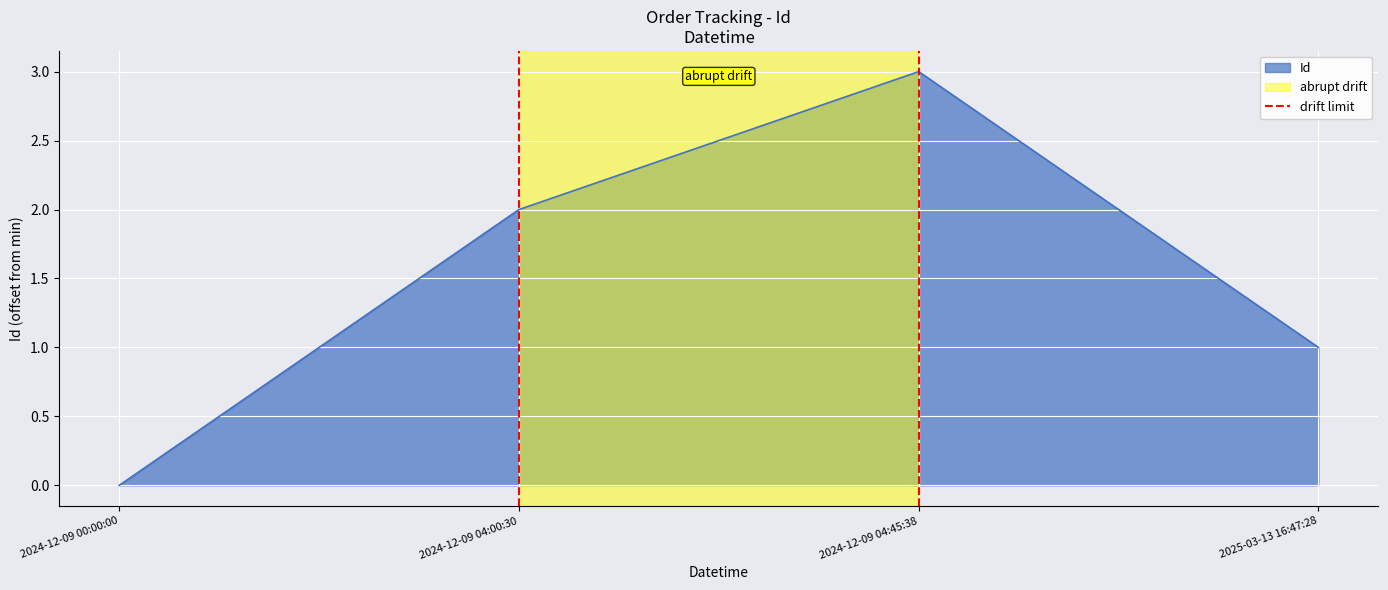

At which category does Id reach its first local peak?

2024-12-09 04:45:38